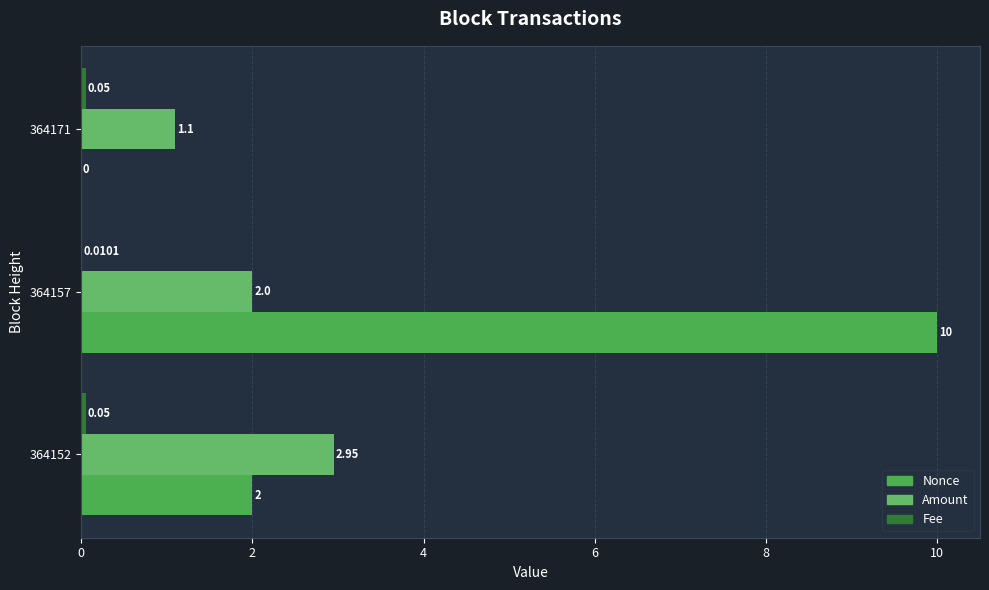

What is the difference between the maximum and second lowest values in the Nonce series?

8.0